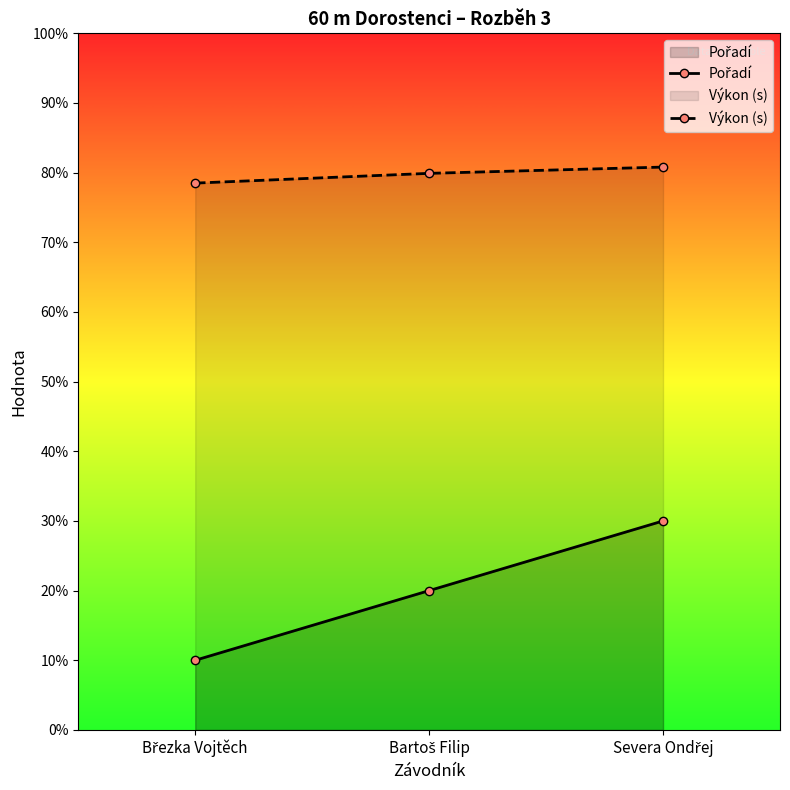

Which label corresponds to the smallest value in the chart?

Březka Vojtěch